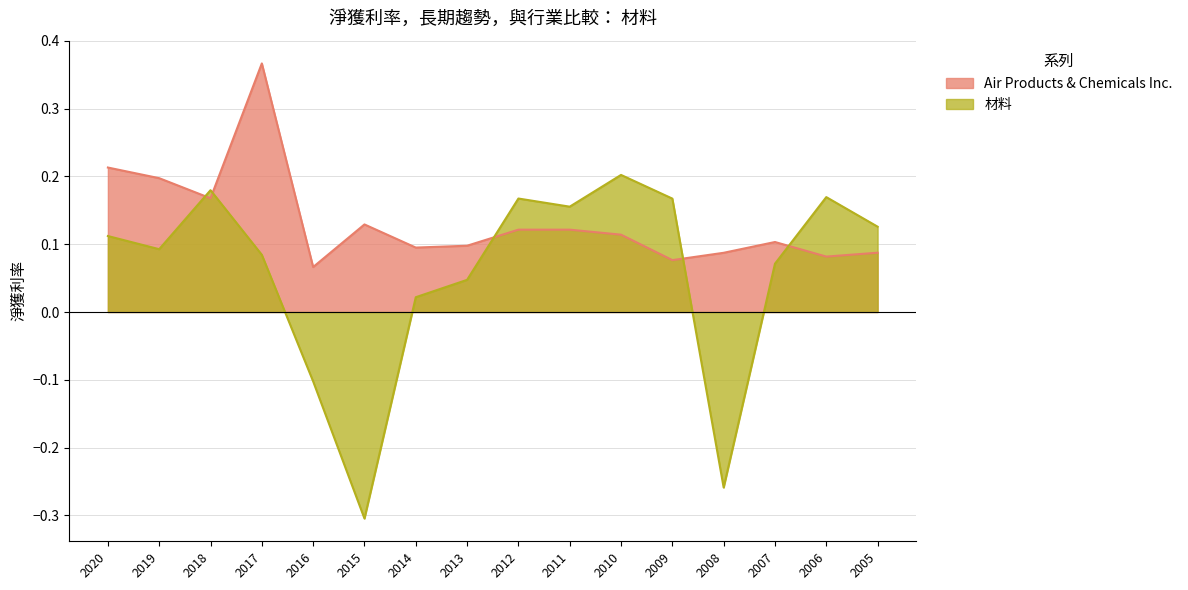

True or false: Air Products & Chemicals Inc. and 材料 cross at least once.

True